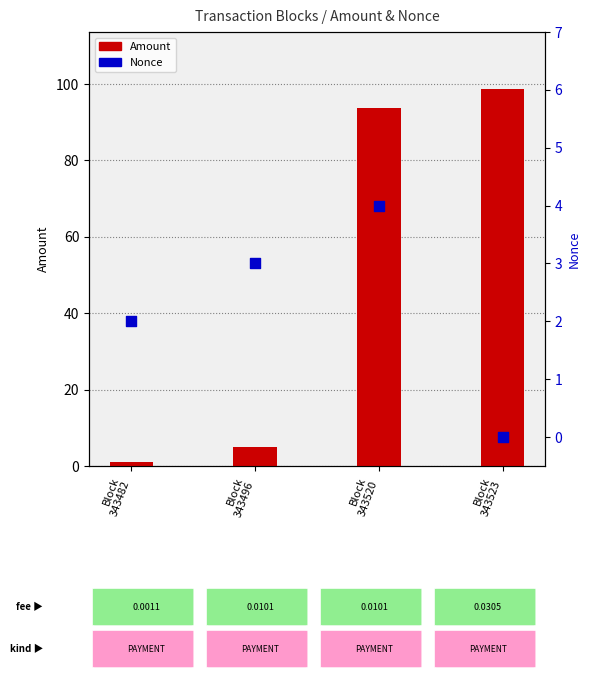

Which series has the largest total across all categories?

Amount